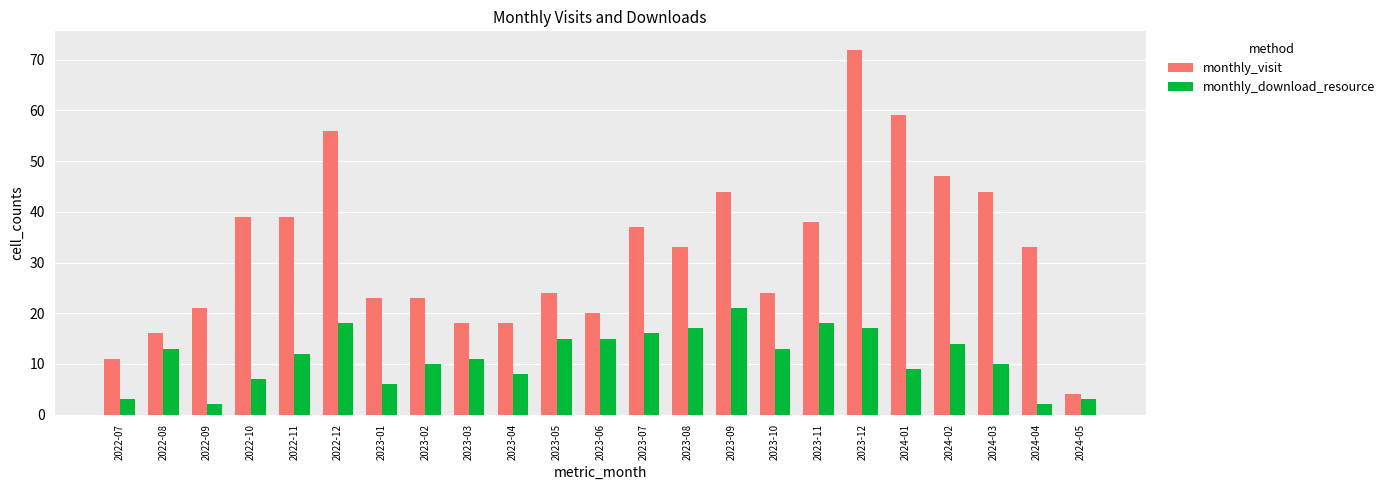

List the series in order of their peak value, lowest first.

monthly_download_resource, monthly_visit